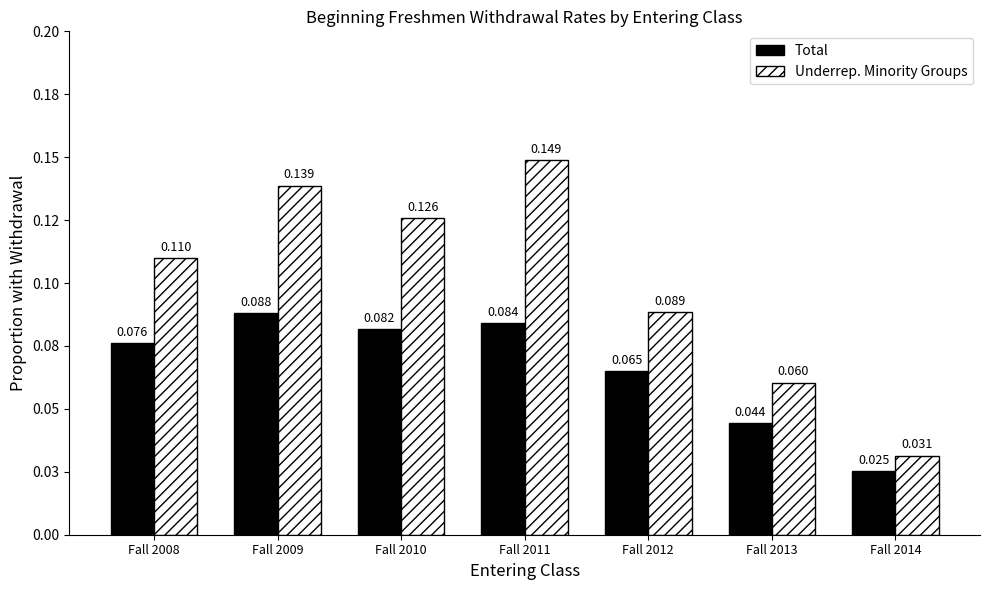

Reading right to left, list all the values displayed in this chart.

Total: 0.0	0.0	0.1	0.1	0.1	0.1	0.1
Underrep. Minority Groups: 0.0	0.1	0.1	0.1	0.1	0.1	0.1